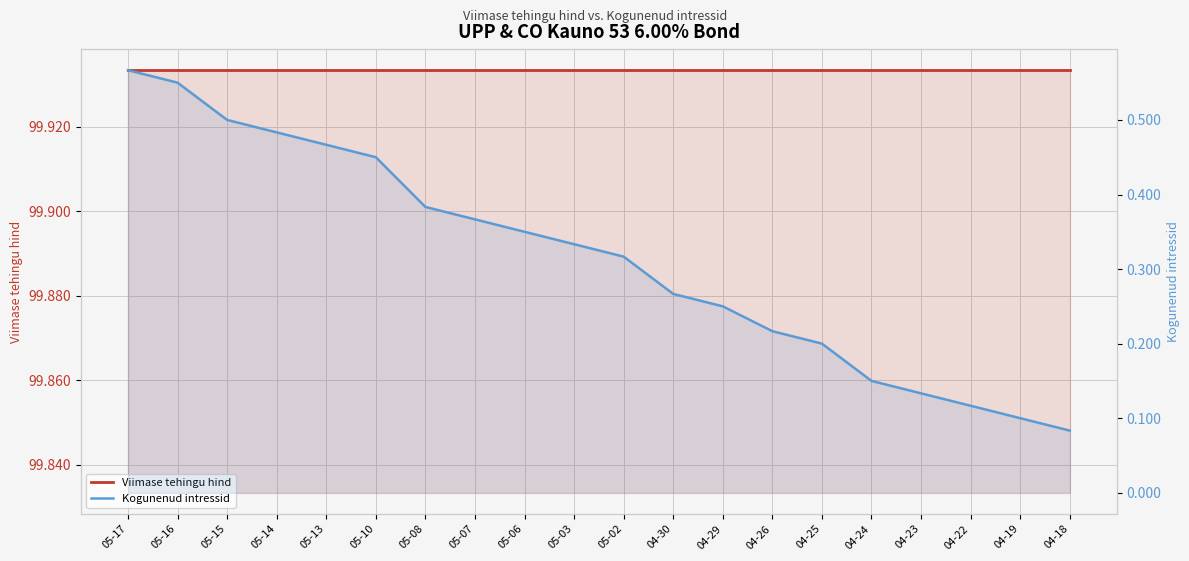

The value of Kogunenud intressid at 05-07 is 0.2. True or false?

False